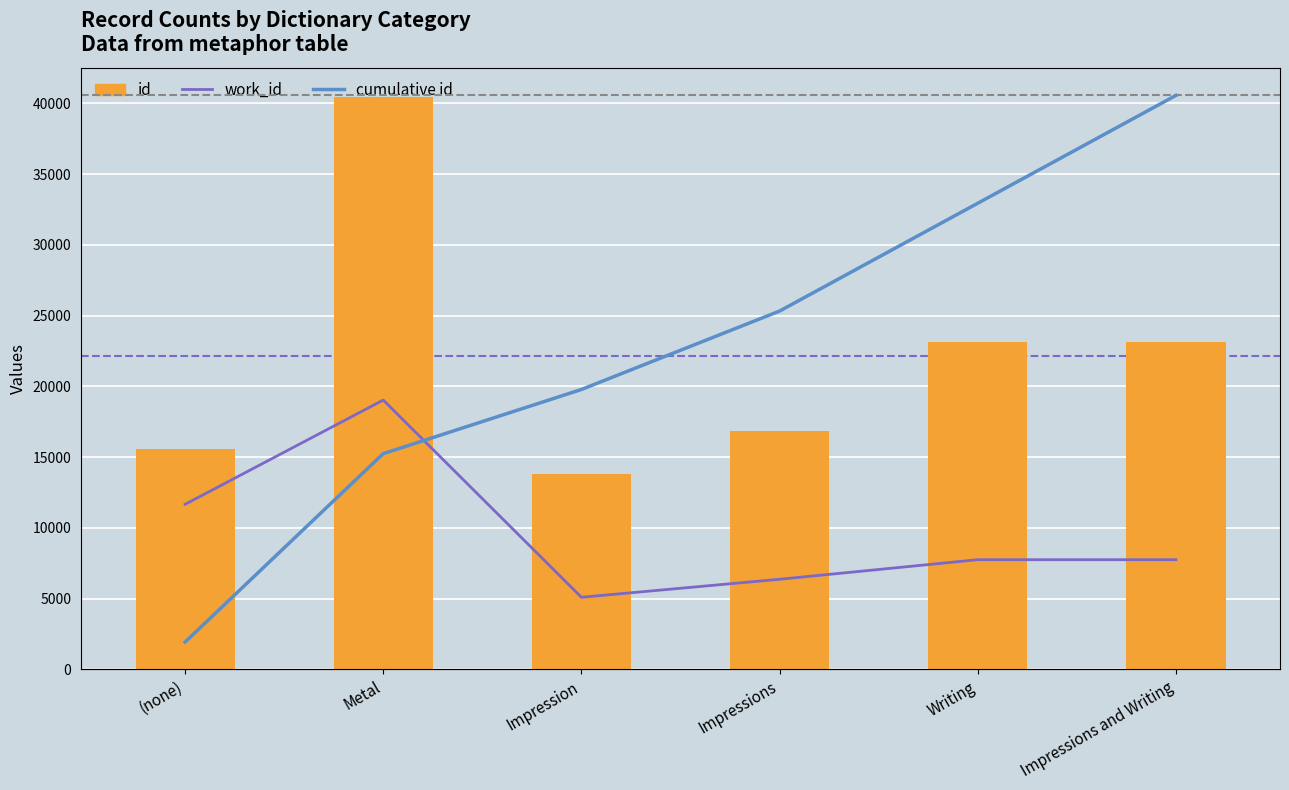

At which category does the chart reach its peak across all series?

Impressions and Writing